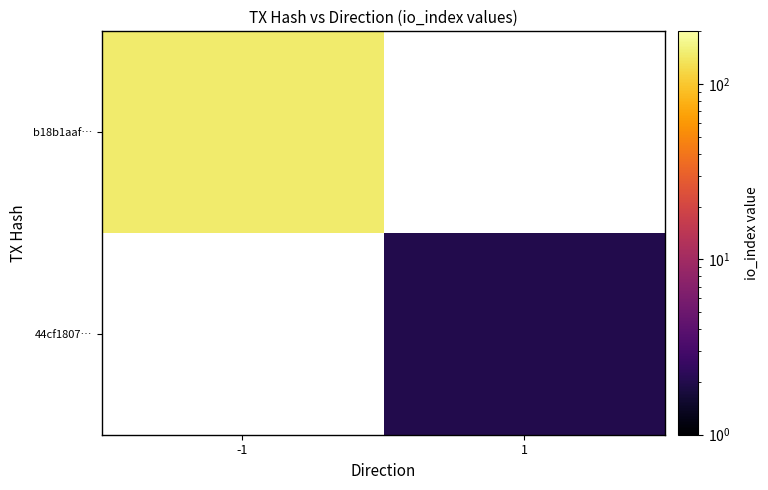

List the series in order of their overall mean, highest first.

b18b1aaf…, 44cf1807…